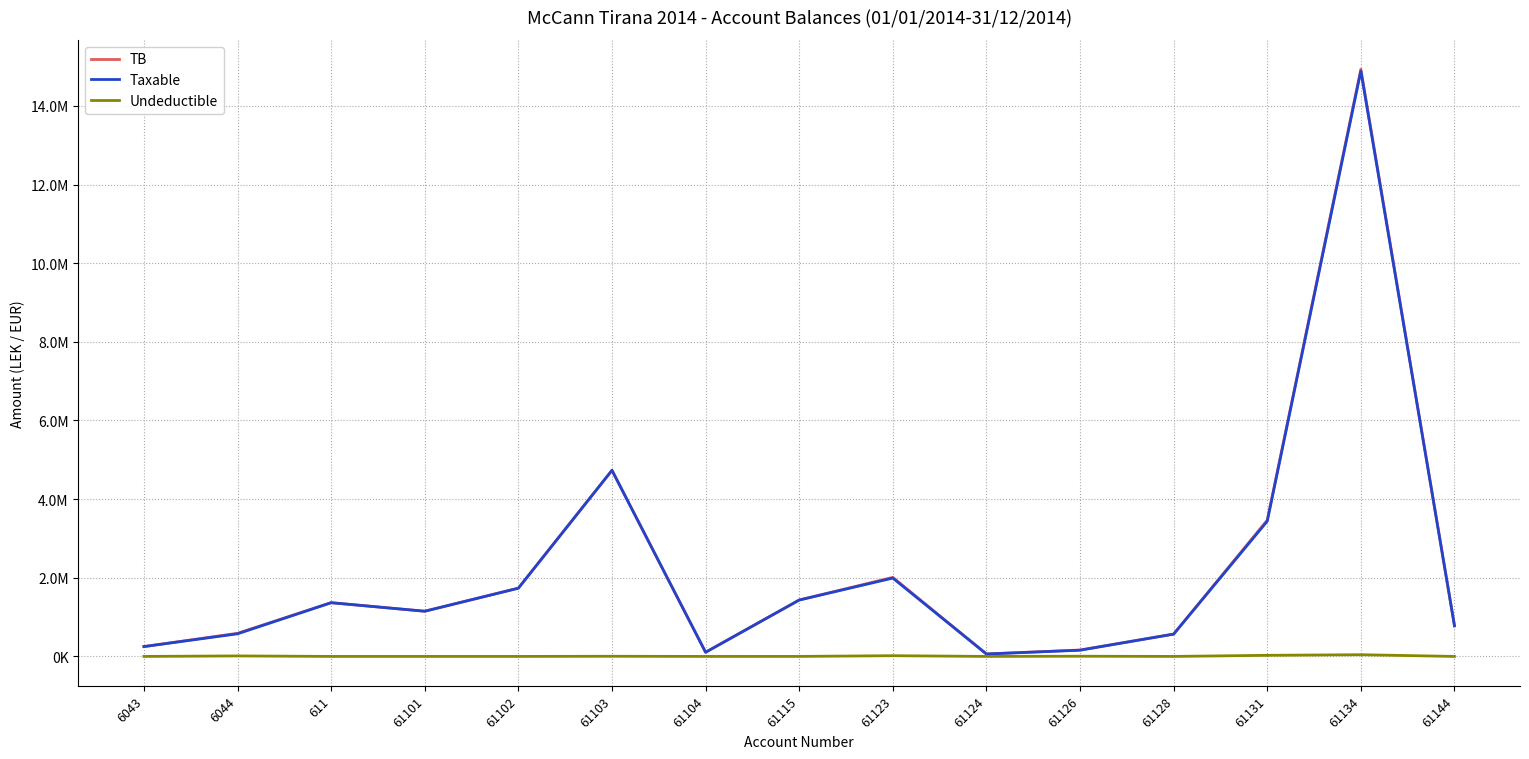

Reading left to right, transcribe all the data shown in this chart.

TB: 6043=250227.1	6044=588118.9	611=1366068.5	61101=1149043.7	61102=1735151.5	61103=4735066.9	61104=105900.0	61115=1434003.2	61123=2010362.2	61124=61813.2	61126=163090.0	61128=567460.5	61131=3465988.5	61134=14931158.8	61144=779642.1
Taxable: 6043=250227.1	6044=575296.9	611=1366068.5	61101=1149043.7	61102=1735151.5	61103=4731146.9	61104=105900.0	61115=1433753.2	61123=1991862.2	61124=61813.2	61126=157990.0	61128=567460.5	61131=3437988.5	61134=14887859.8	61144=779642.1
Undeductible: 6043=0.0	6044=12822.0	611=0.0	61101=0.0	61102=0.0	61103=3920.0	61104=0.0	61115=250.0	61123=18500.0	61124=0.0	61126=5100.0	61128=0.0	61131=28000.0	61134=43299.0	61144=0.0